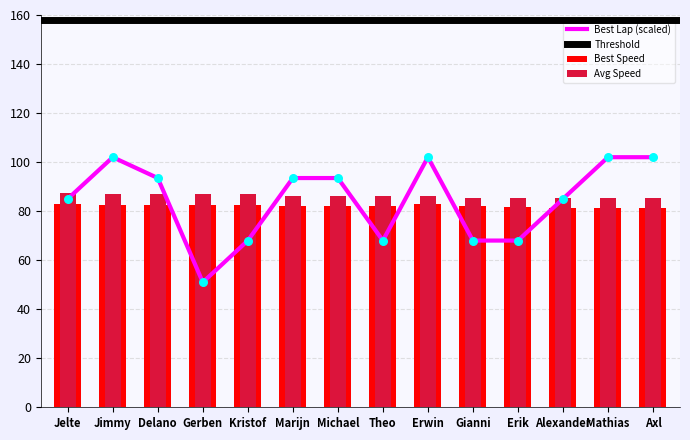

At how many categories does at least one series exceed 82?

14